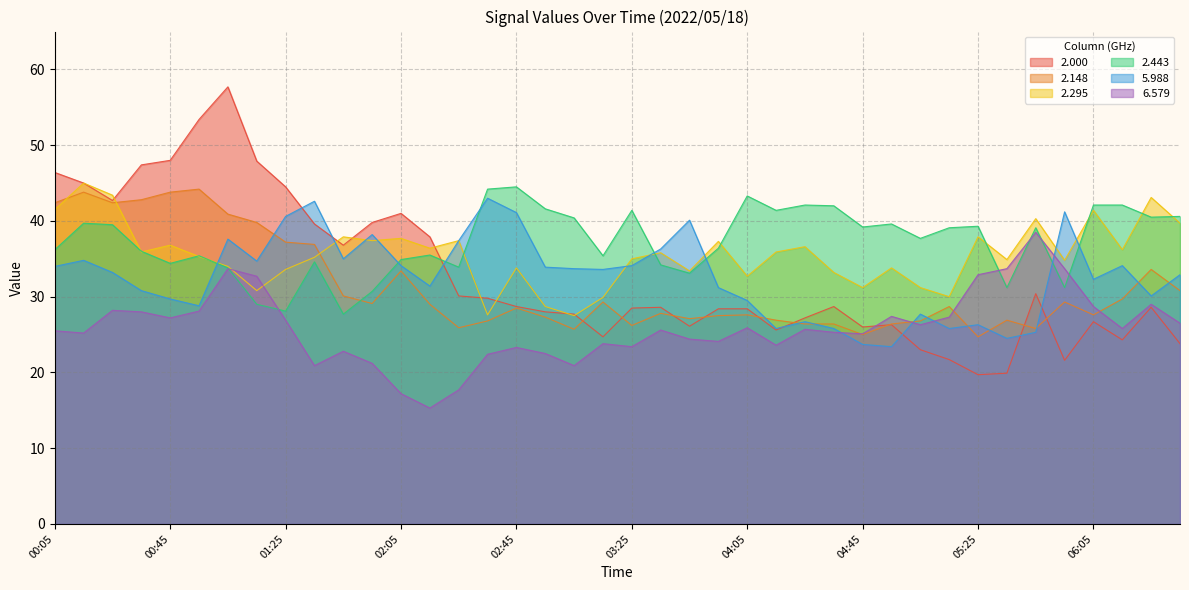

True or false: 2.295 has a value of 34.9 at 05:35.

True